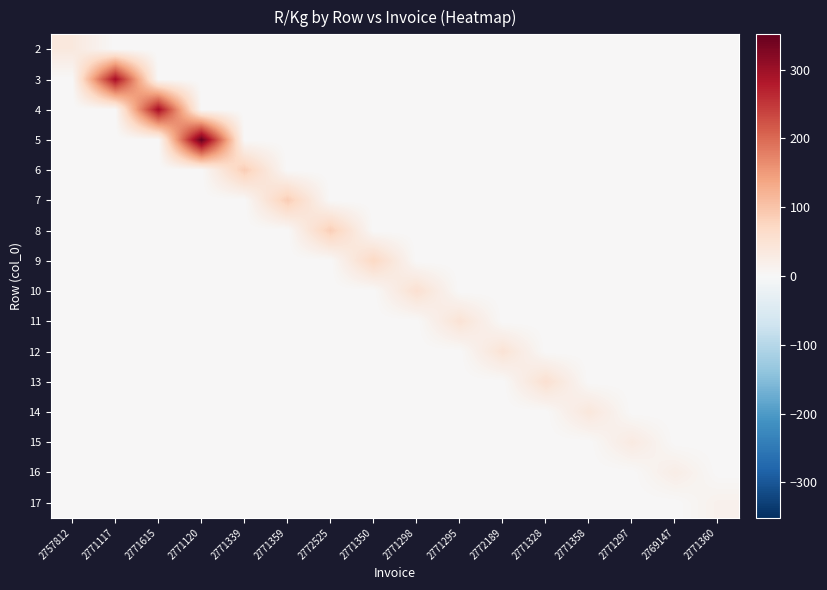

What is the difference between the highest and lowest values at 2771350?

71.8